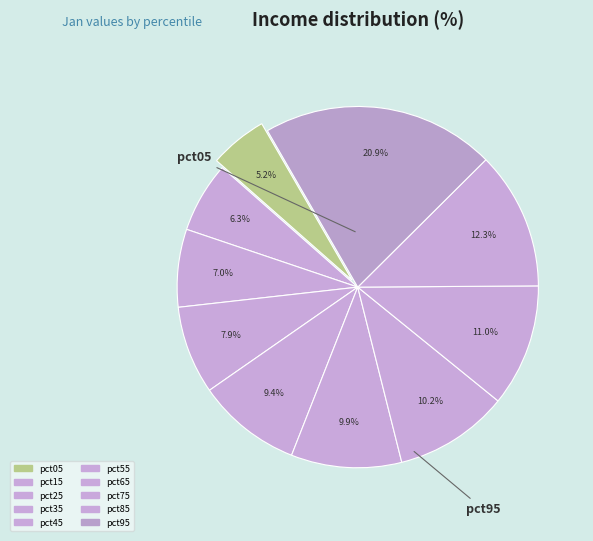

What percentage is the pct35 slice, to the nearest percent?

8%